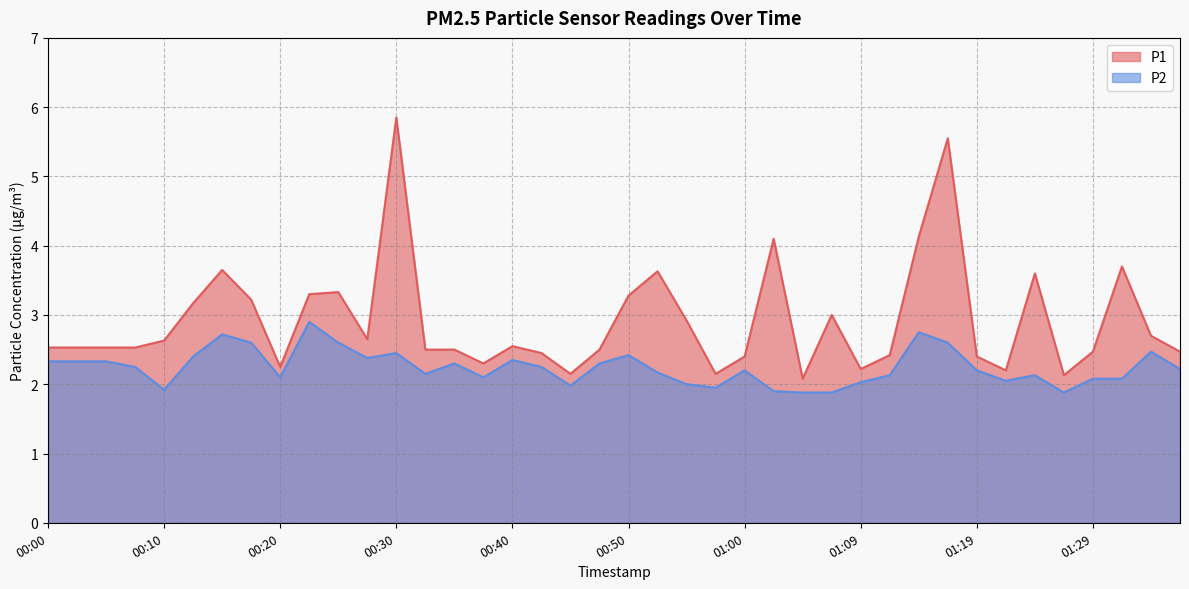

True or false: P2 and P1 cross at least once.

False